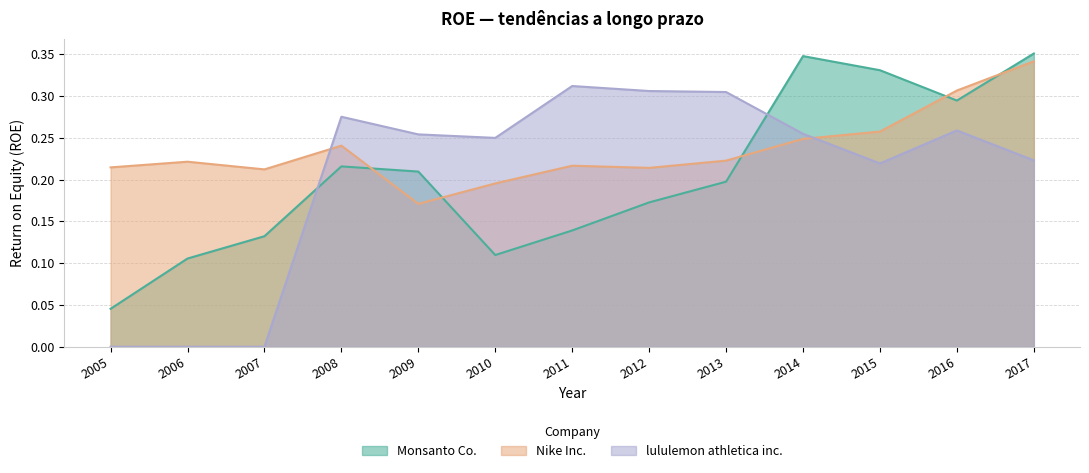

True or false: Nike Inc. has a value of 0.2 at 2007.

True